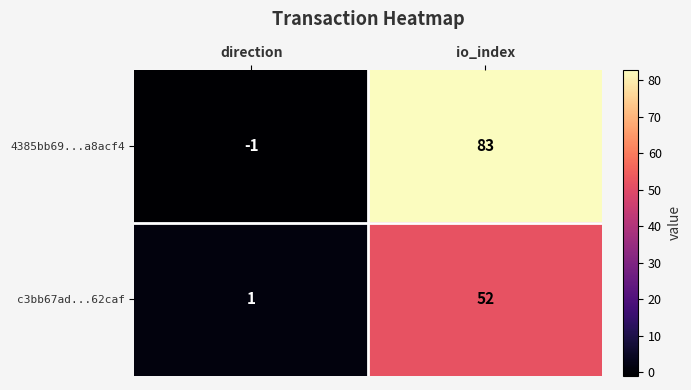

What is the sum of the c3bb67ad...62caf values at direction and io_index?

53